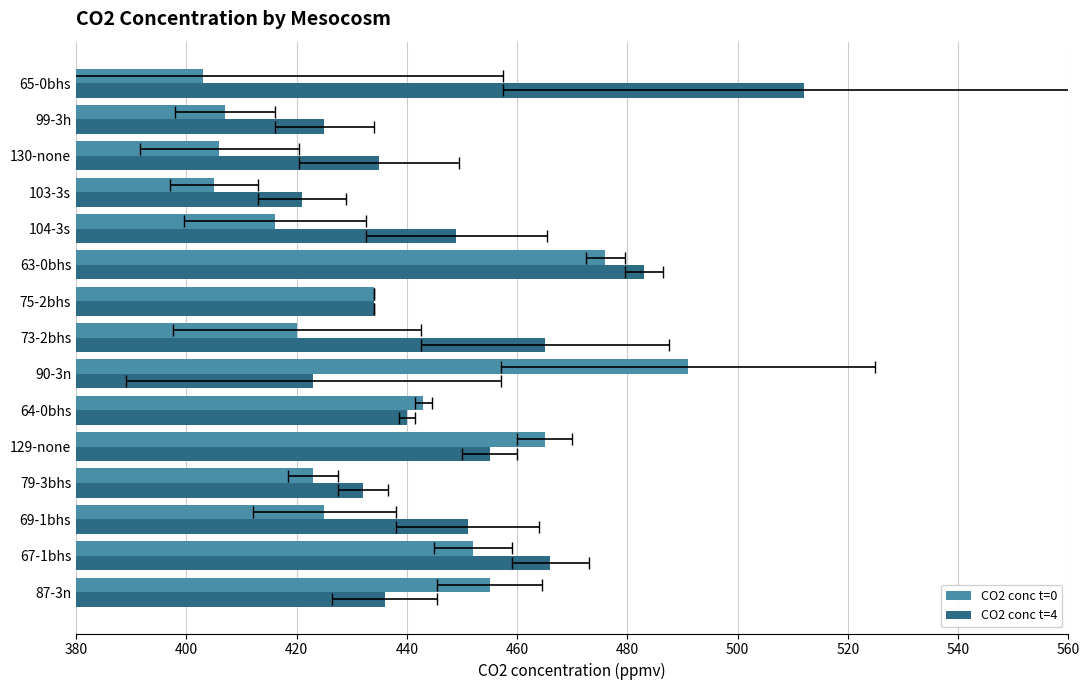

True or false: CO2 conc t=0 has a value of 248 at 64-0bhs.

False